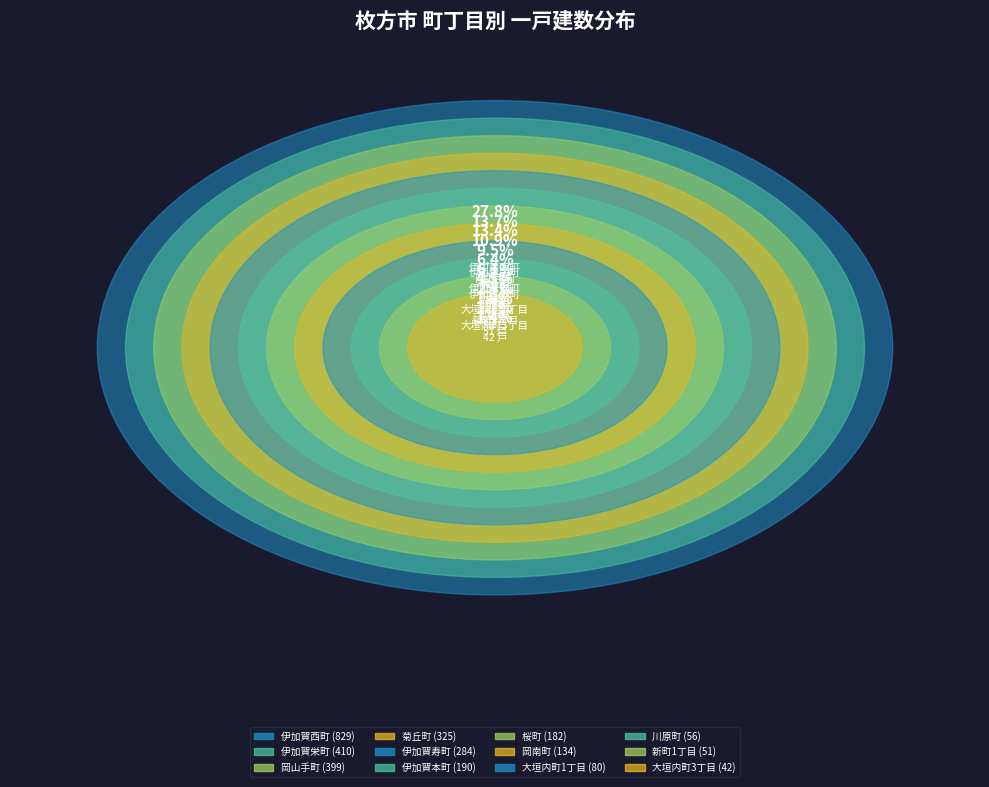

Approximately how many times larger is the value at 大垣内町3丁目 compared to 伊加賀寿町?

0.1